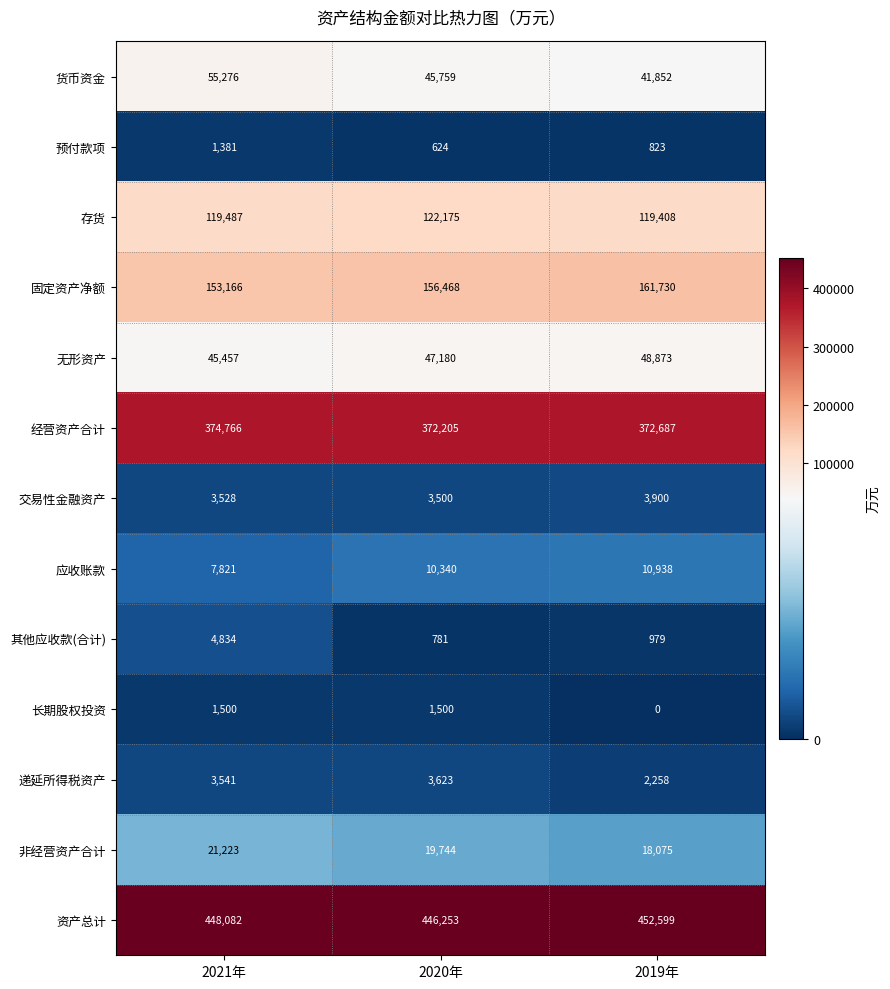

How many series are shown in this chart?

13